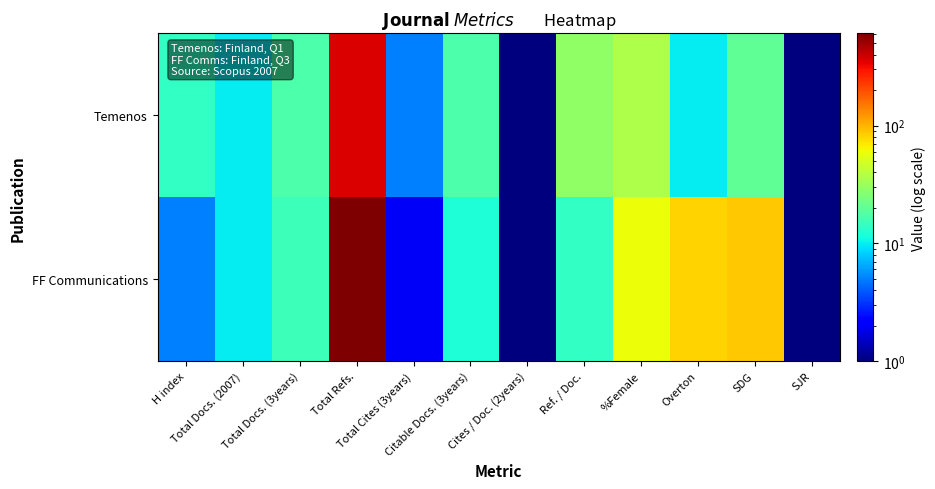

What is the total value across all series at Total Refs.?

969.0